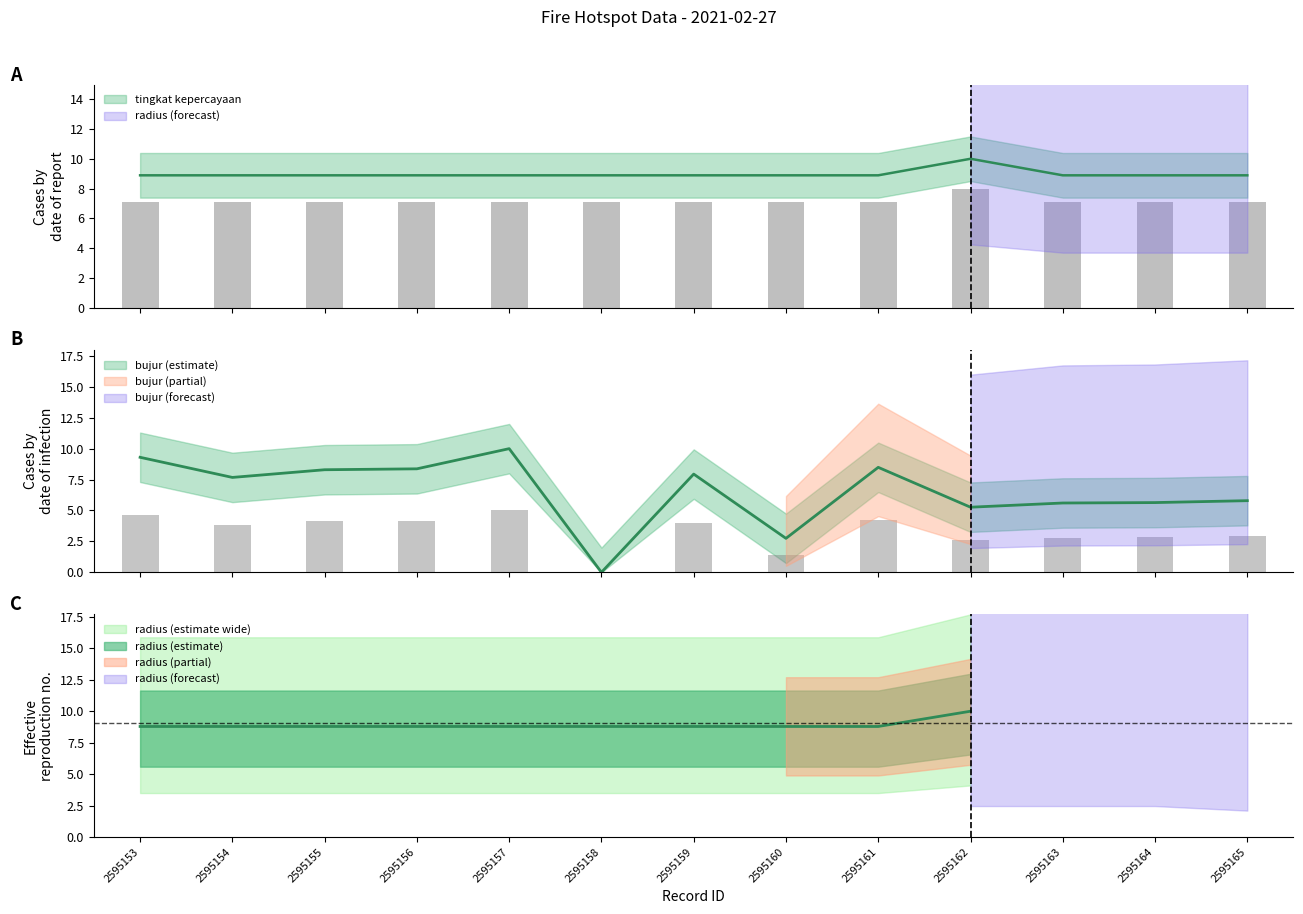

List the series in order of their peak value, highest first.

tingkat kepercayaan, bujur